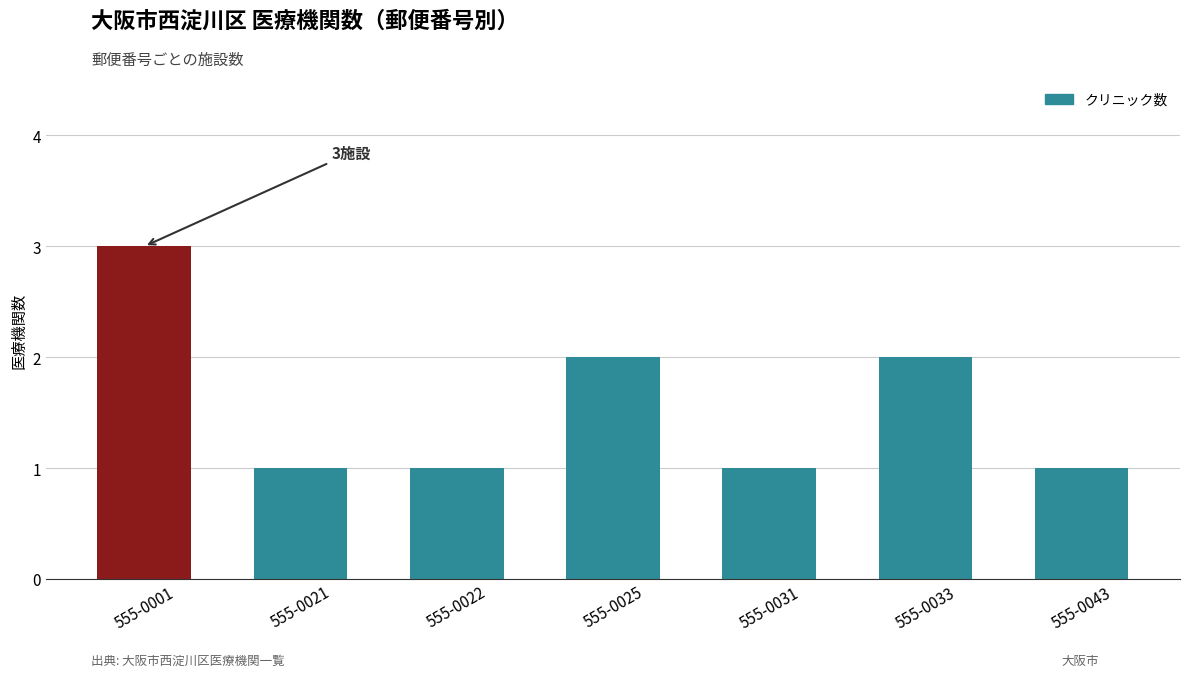

Reading left to right, extract all data points from this chart.

3	1	1	2	1	2	1